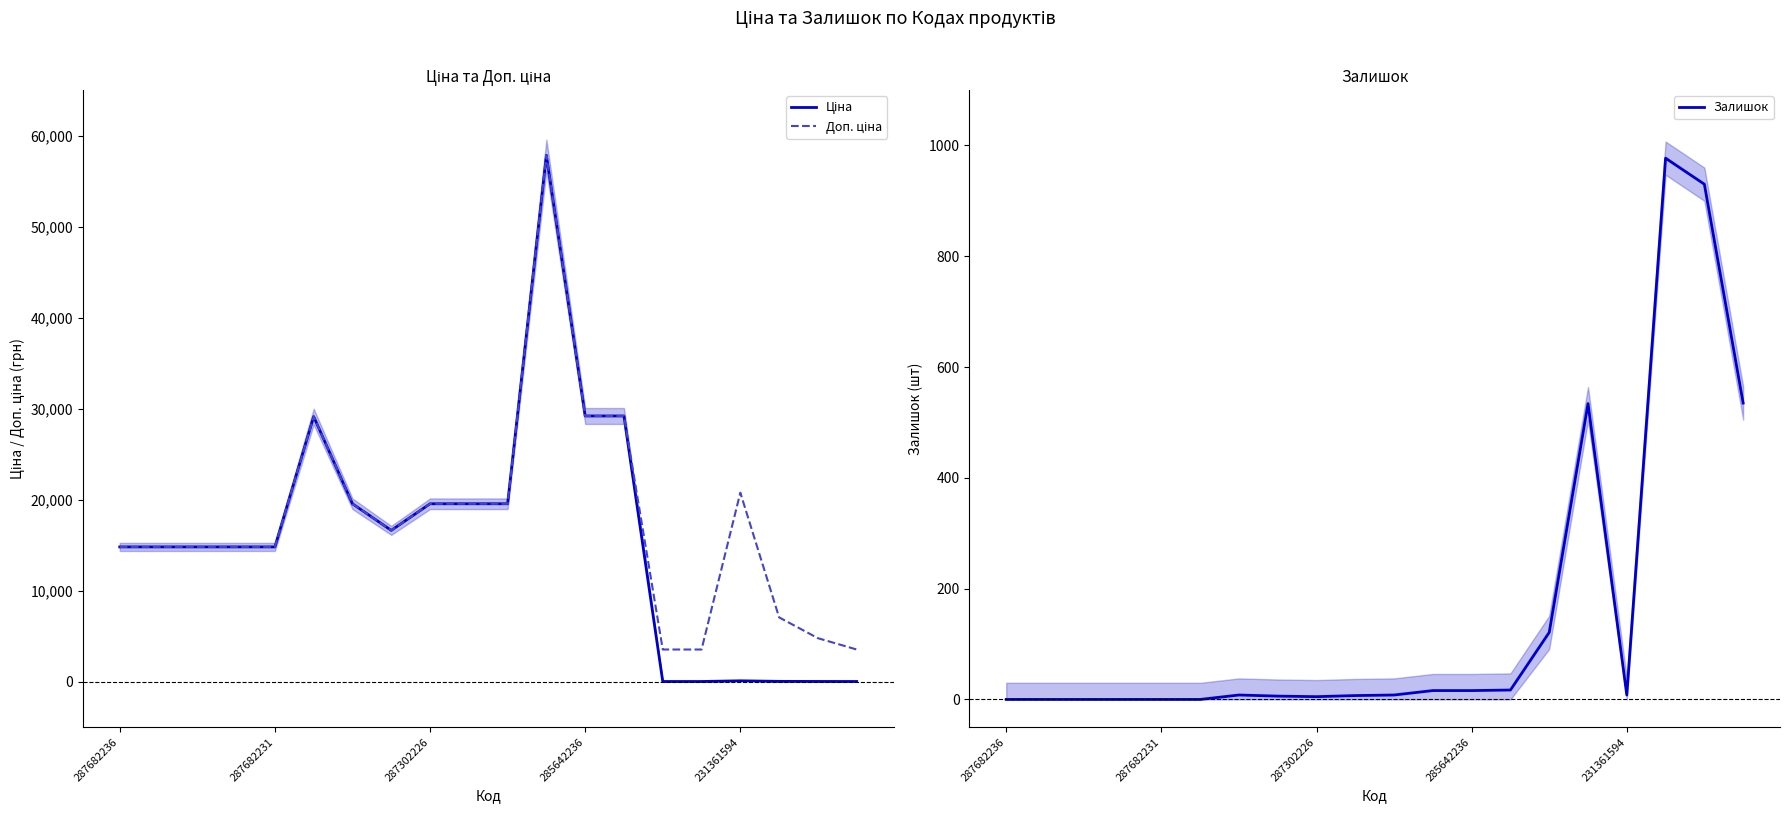

The value of Залишок at 287682236 is -364. True or false?

False